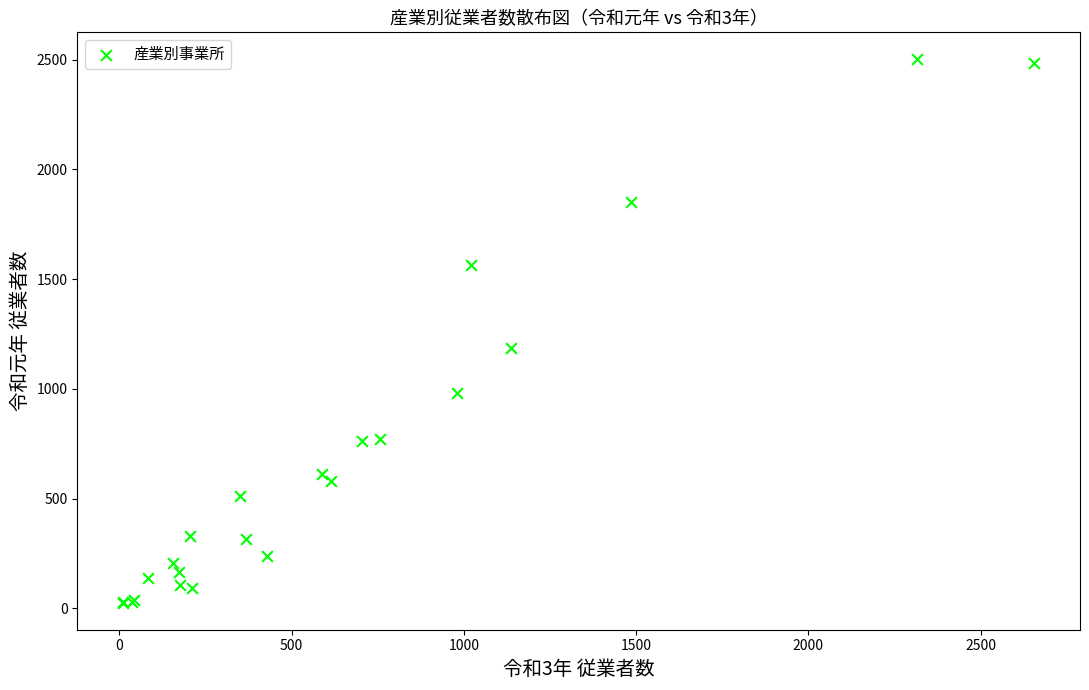

What Y value in the scatter plot is closest to 1263?

1187